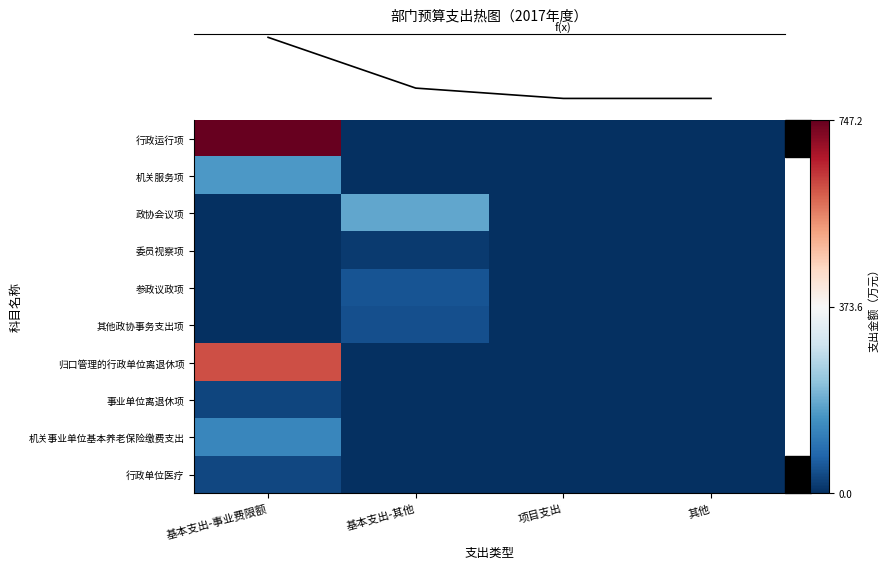

What is the total value across all series at 基本支出-其他?

290.0